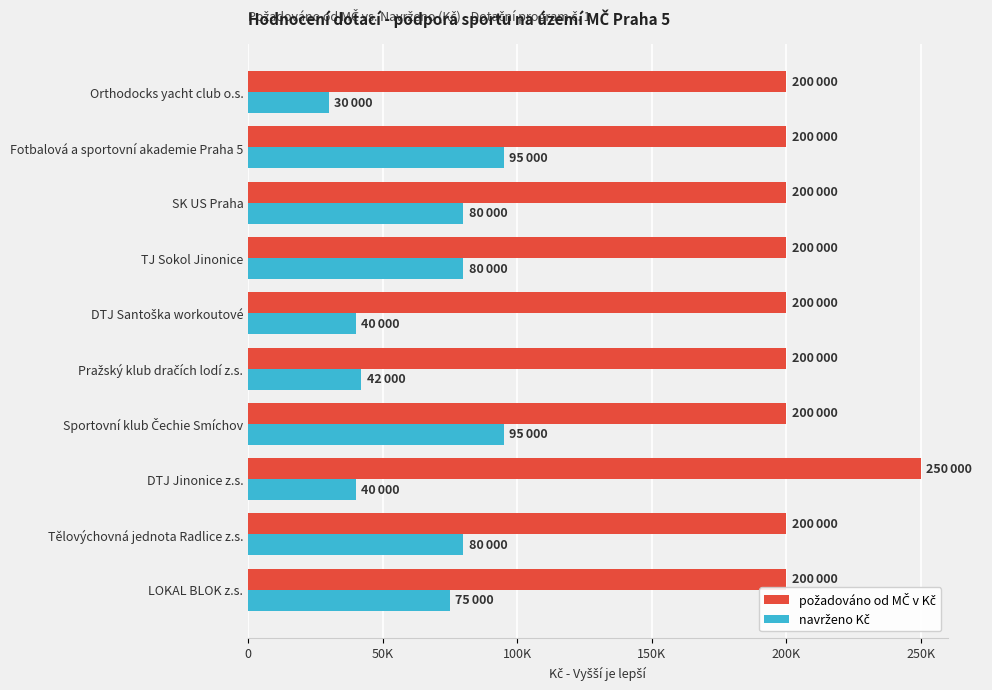

What is the value of the požadováno od MČ v Kč bar at the 2nd from the left?

200000